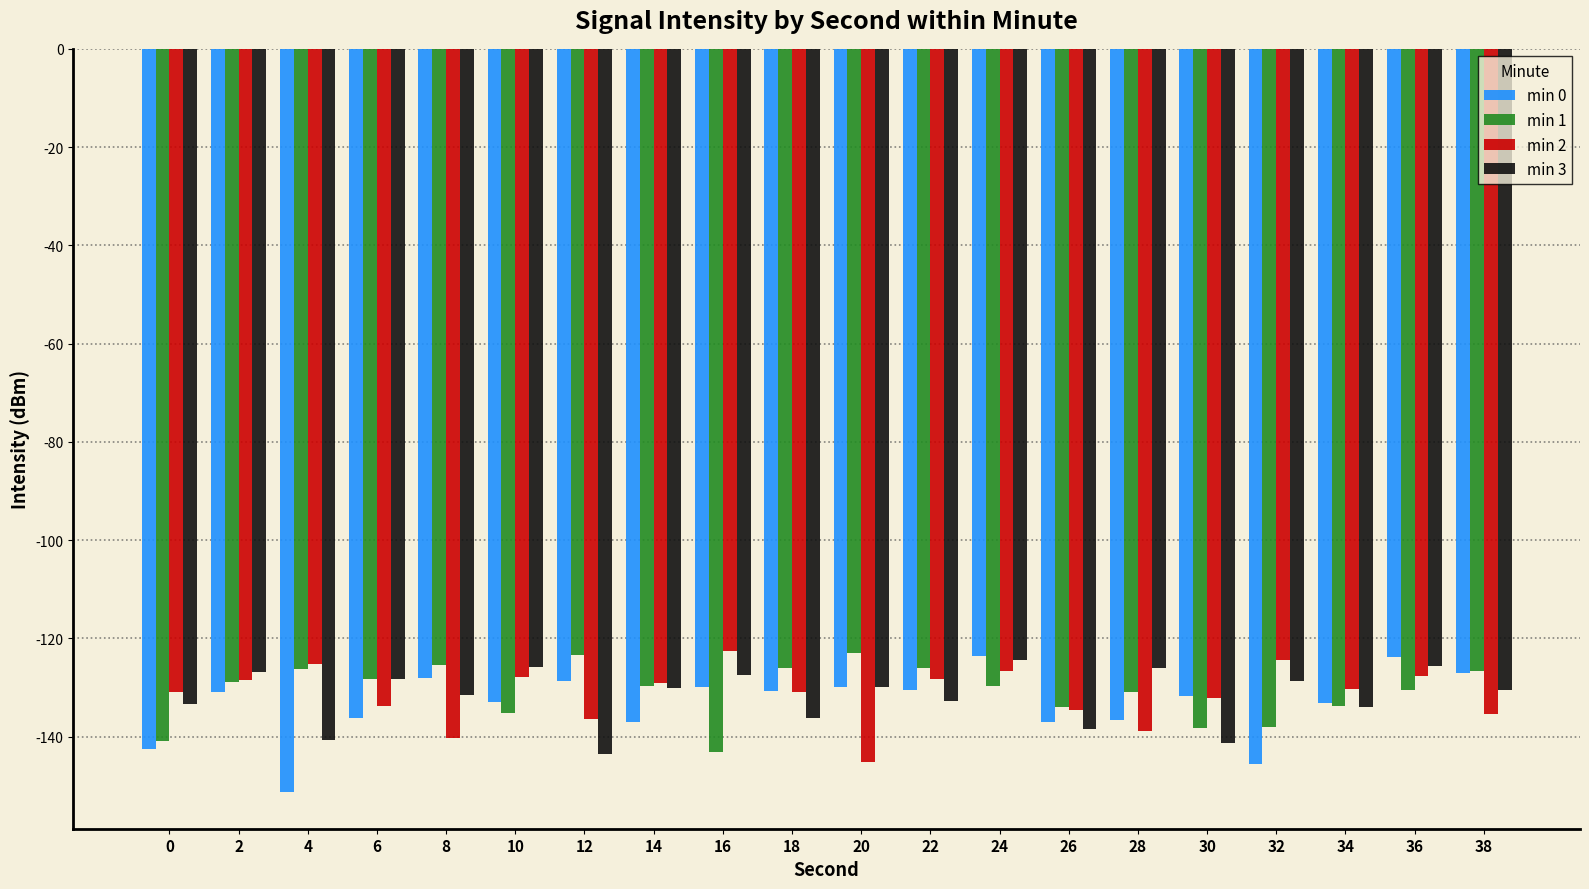

What is the spread (max minus min) of values at 4?

25.9